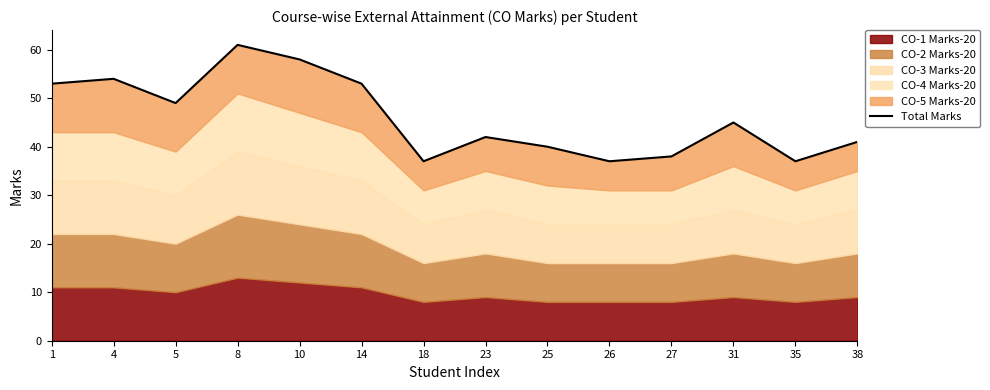

At which label does the data first exceed 45?

1